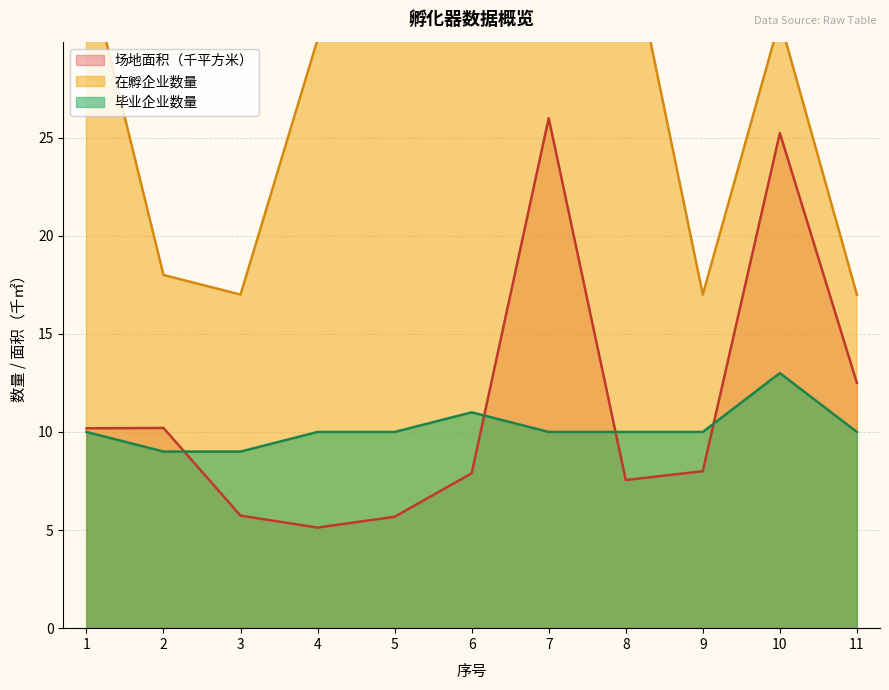

Reading left to right, extract all data points from this chart.

场地面积（平方米）: 1=10.2	2=10.2	3=5.7	4=5.1	5=5.7	6=7.9	7=26.0	8=7.6	9=8.0	10=25.2	11=12.5
在孵企业数量: 1=34.0	2=18.0	3=17.0	4=30.0	5=32.0	6=33.0	7=41.0	8=36.0	9=17.0	10=31.0	11=17.0
毕业企业数量: 1=10.0	2=9.0	3=9.0	4=10.0	5=10.0	6=11.0	7=10.0	8=10.0	9=10.0	10=13.0	11=10.0